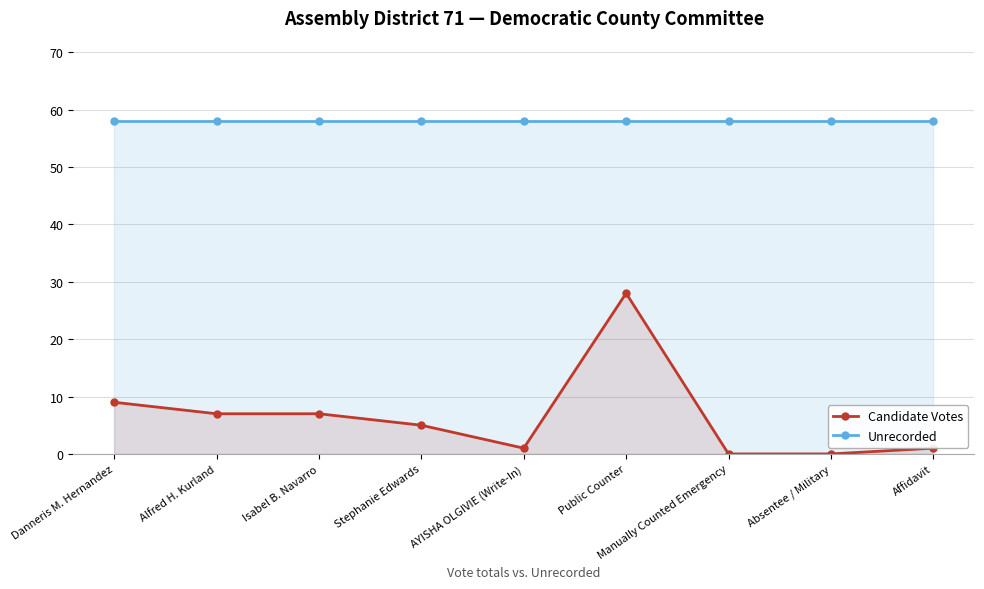

At how many categories does at least one series exceed 44?

9